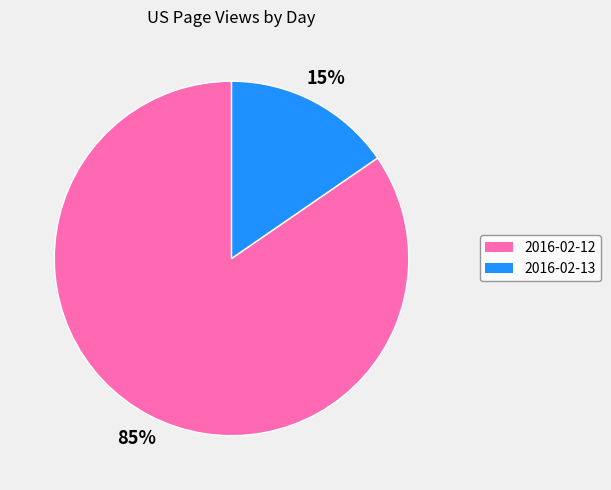

Do 2016-02-13 and 2016-02-12 together represent more than half of the pie?

Yes